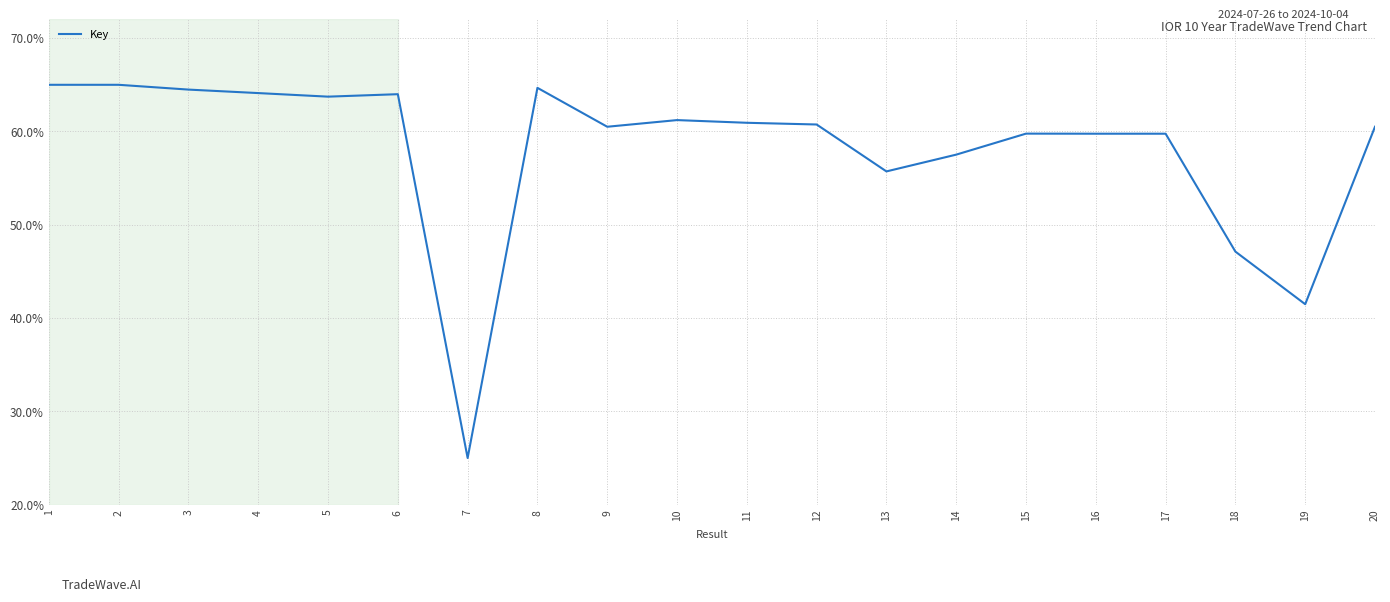

Between 12 and 13, which is larger?

12